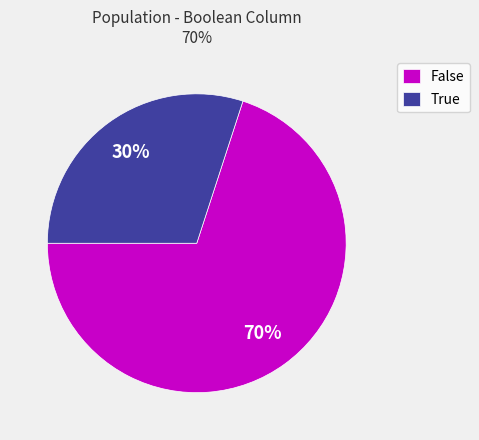

Count the number of slices in the pie.

2